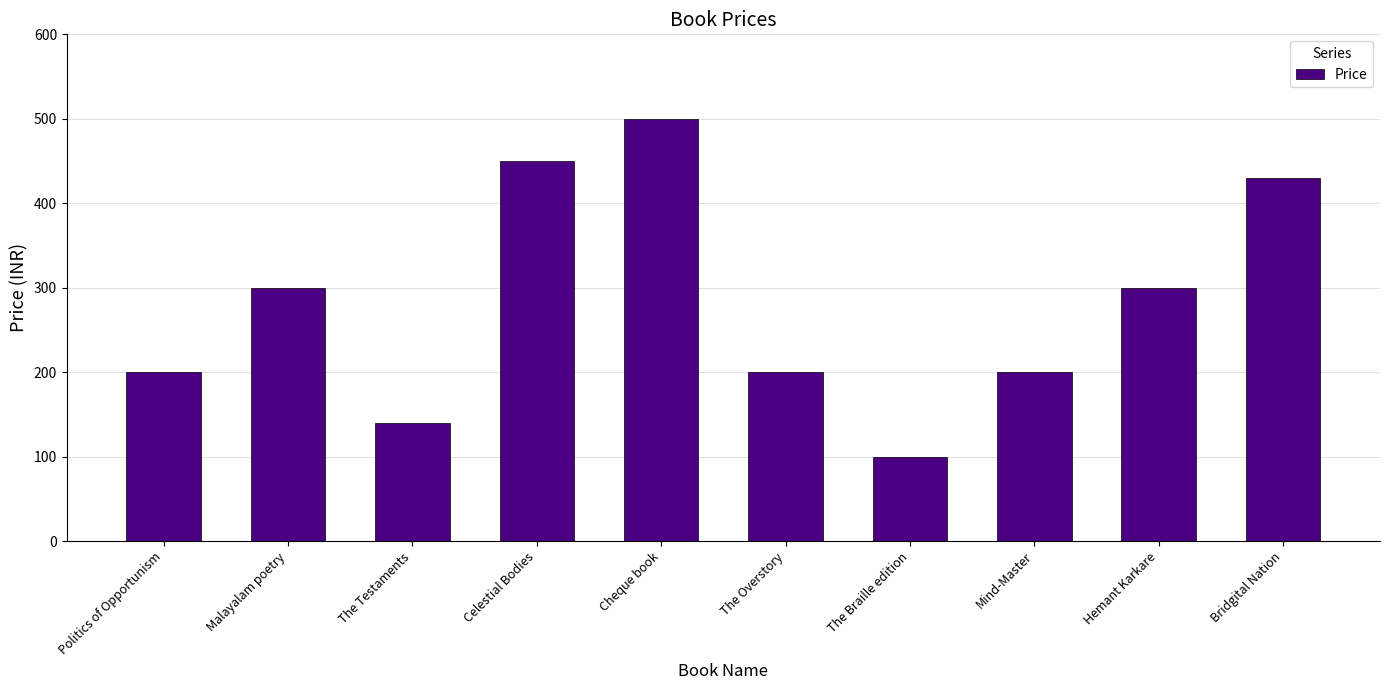

How many bars are there in total?

10